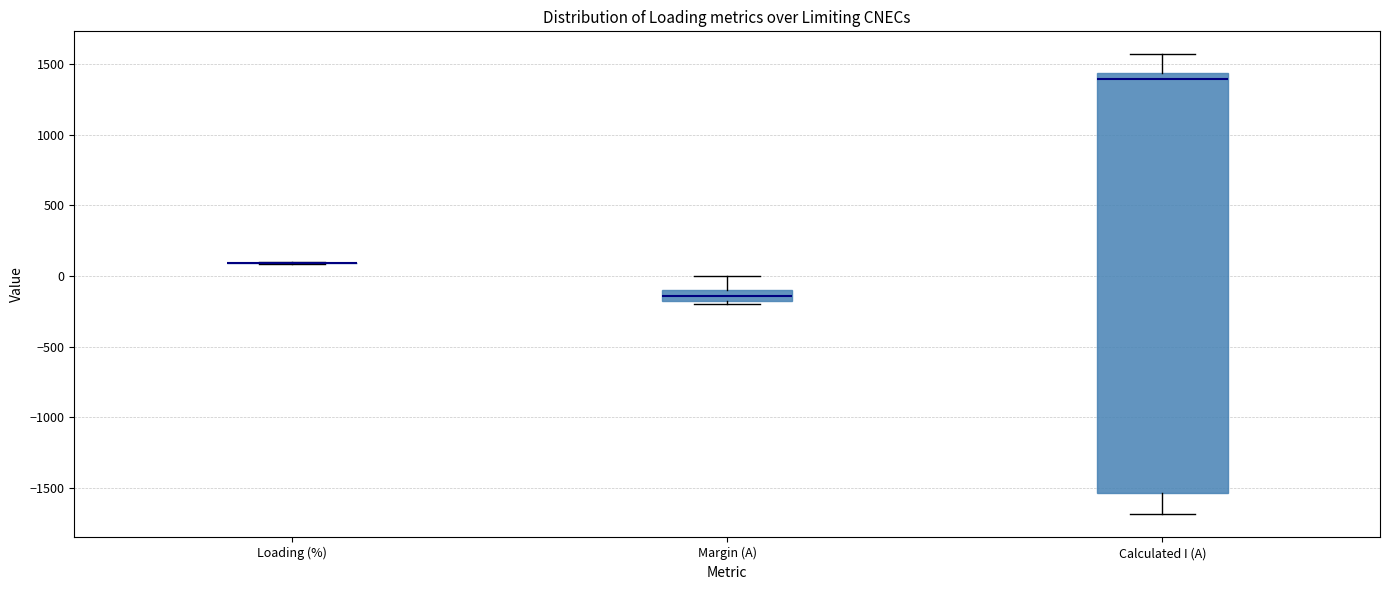

Which box is the tallest, from its lower edge to its upper edge?

Calculated I (A)